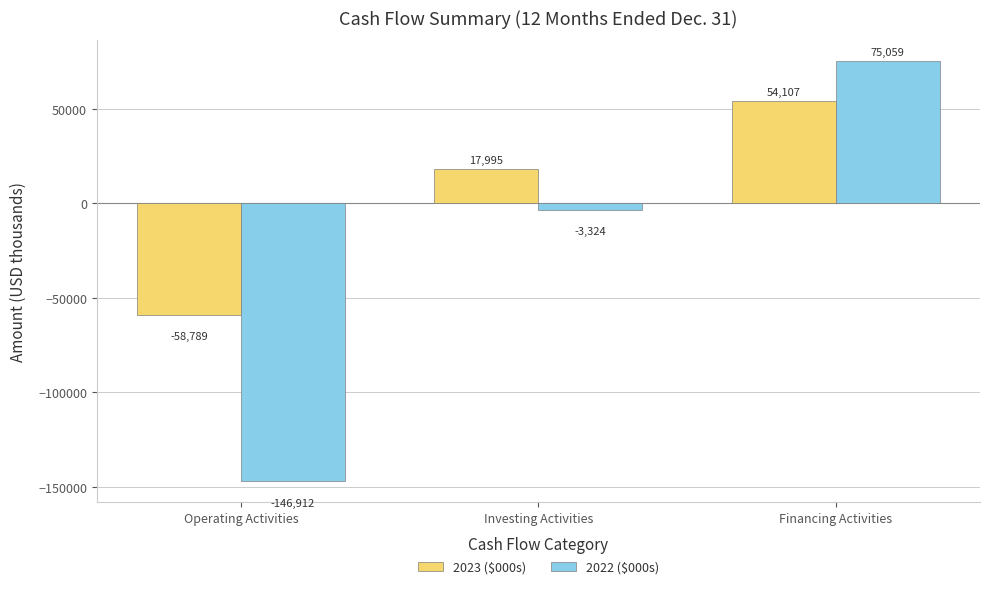

How many values in the 2022 ($000s) series exceed -3324?

1